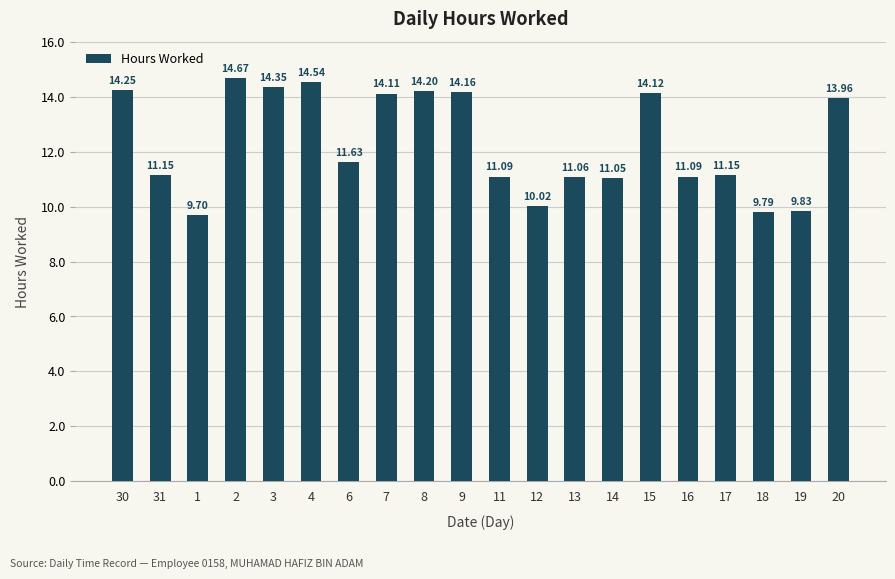

What is the label of the 2nd bar from the right?

19